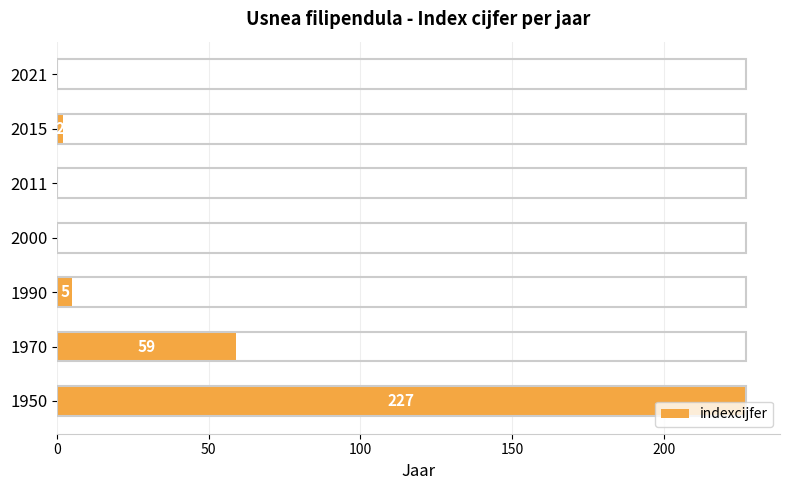

What is the change in value from 1950 to 2015?

-225